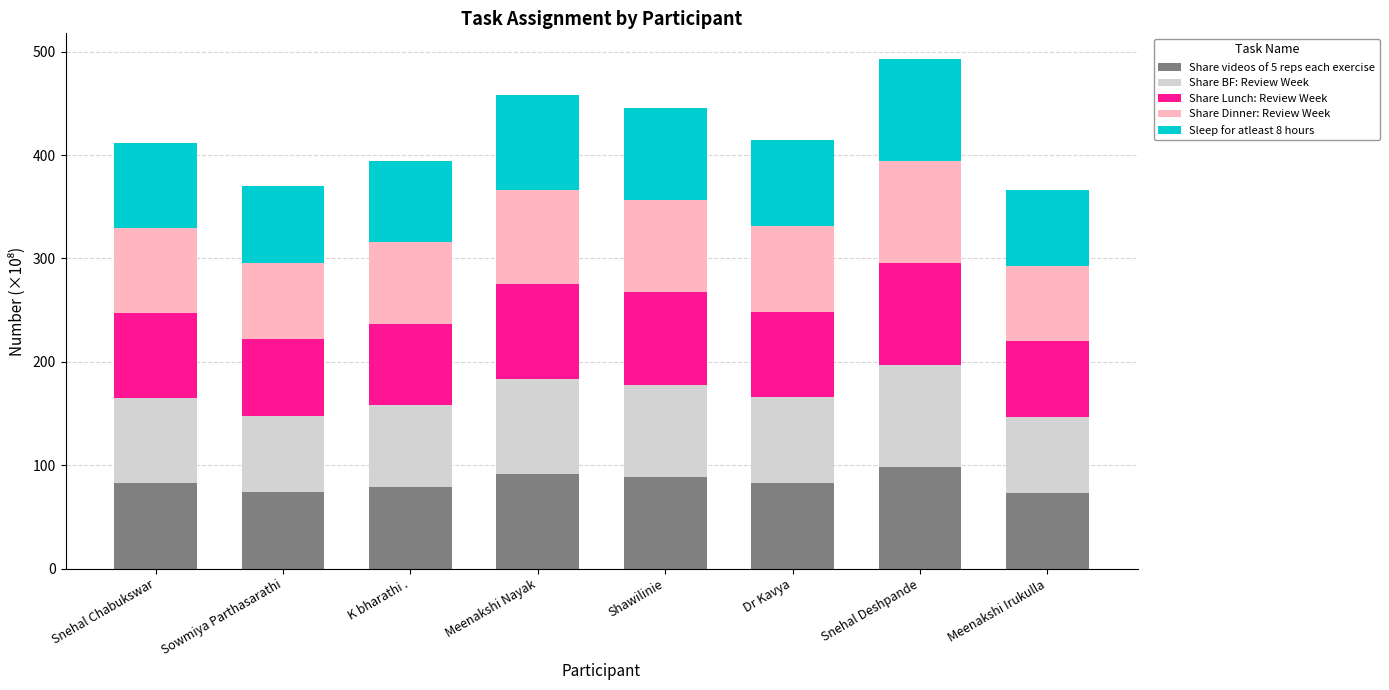

What is the average value of the Share videos of 5 reps each exercise series?

83.8